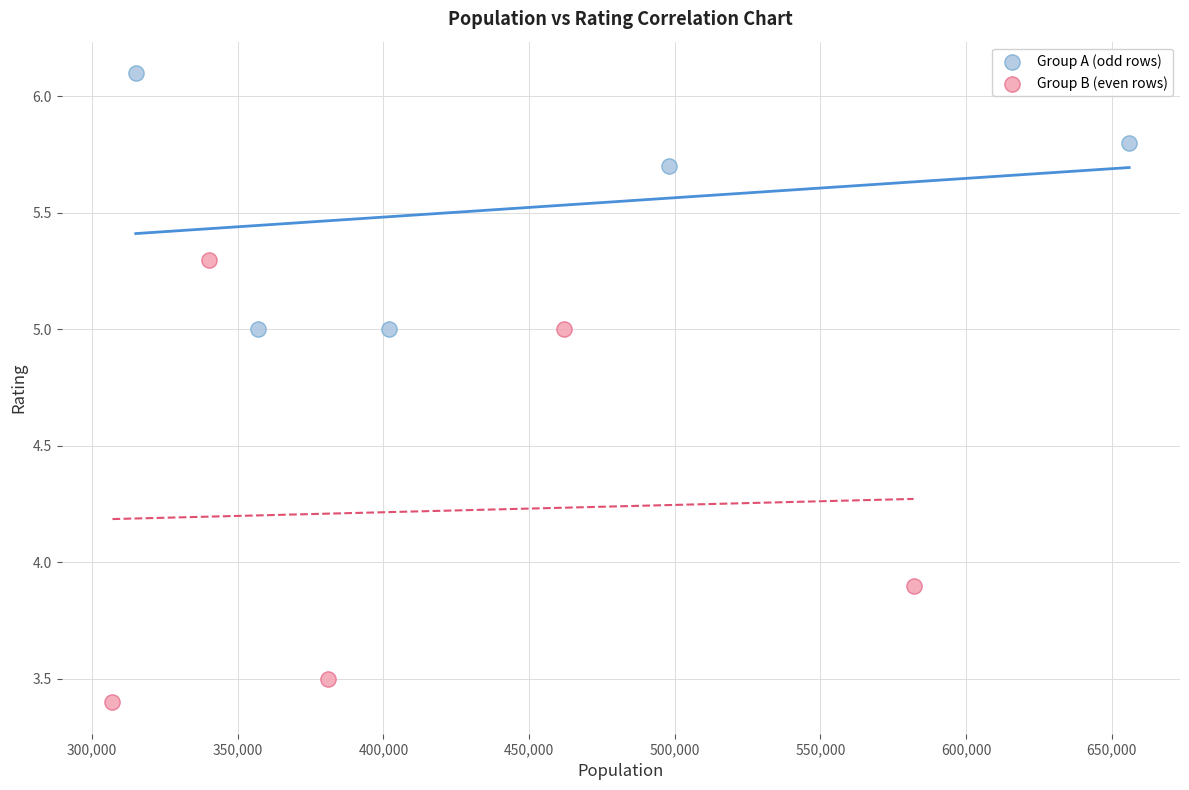

Which series has the largest Y range (max minus min)?

Group B (even rows)